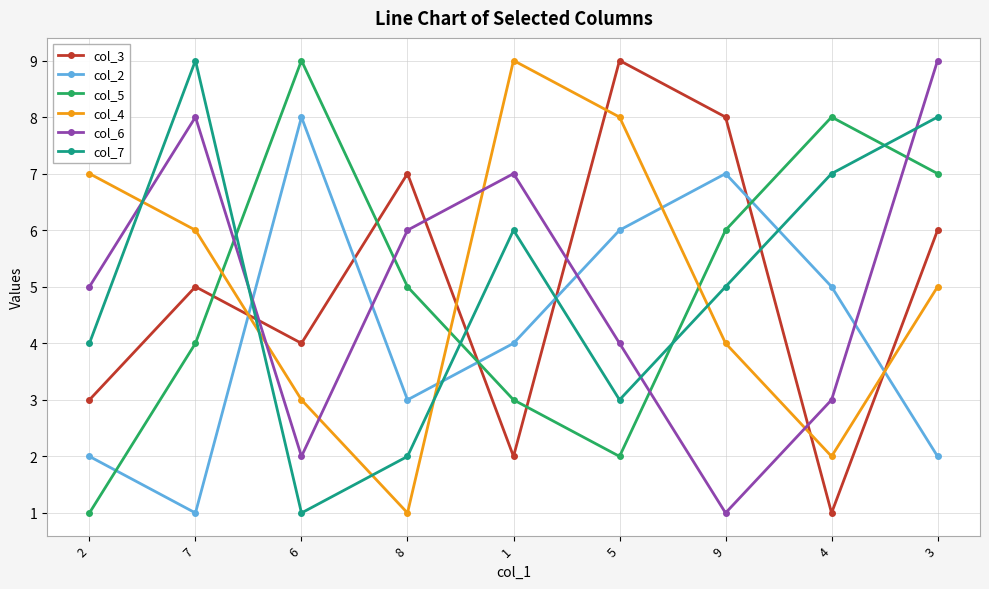

At which label does col_5 first exceed 5?

6